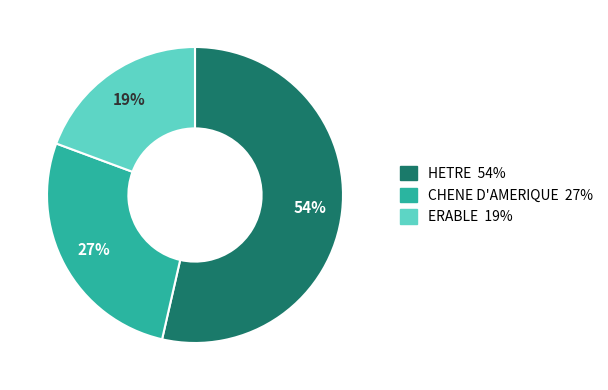

Does HETRE account for over 50% of the chart?

Yes